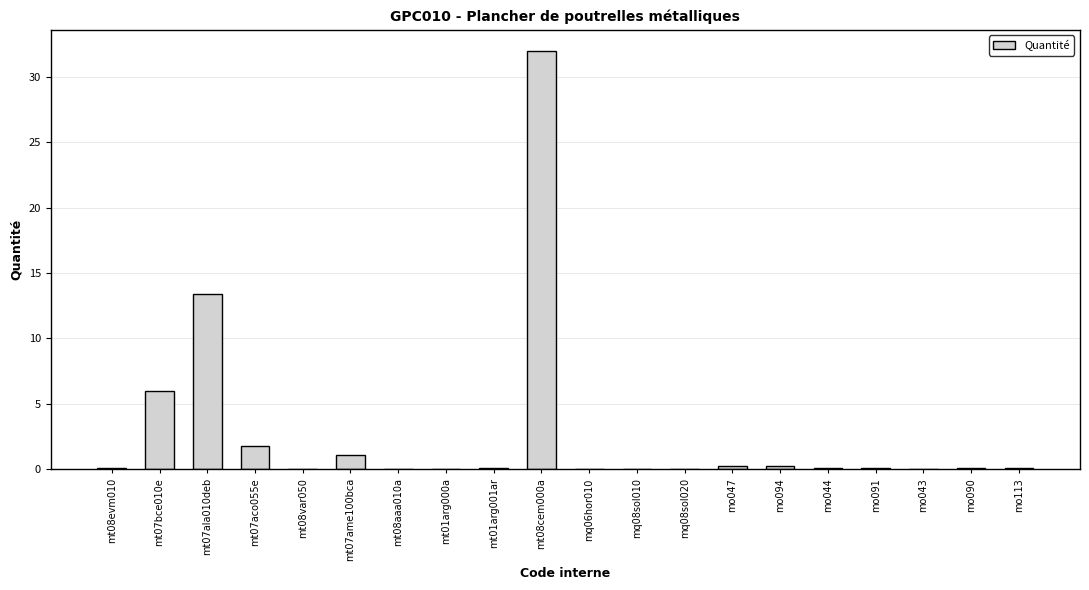

The chart shows a value of 0.1 at mt08evm010. True or false?

True